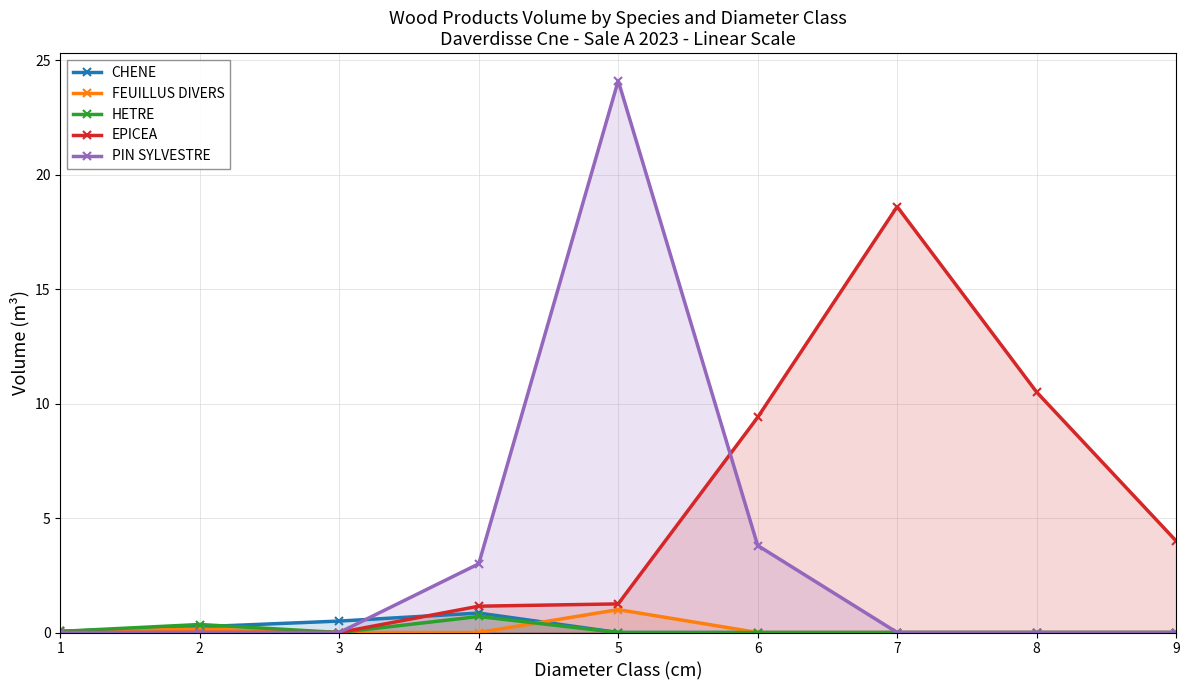

Which category has the highest value across all series?

5